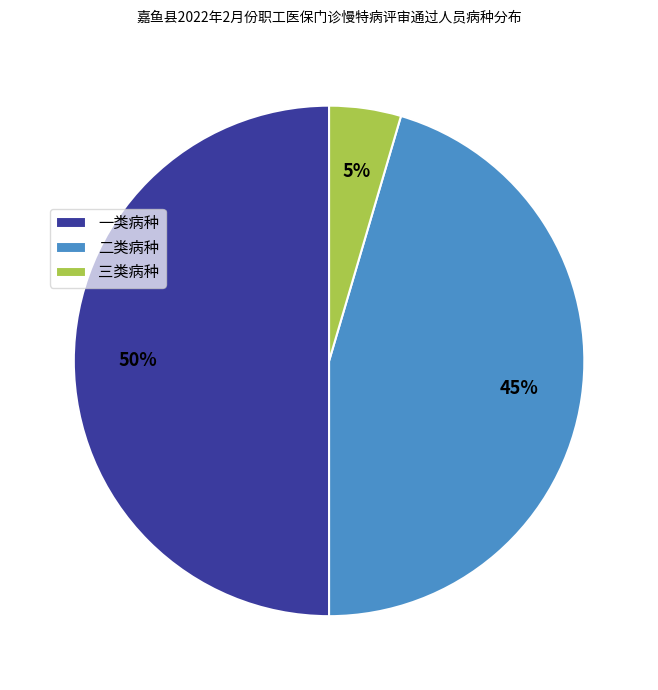

The 二类病种 slice represents 45% of the pie. True or false?

True